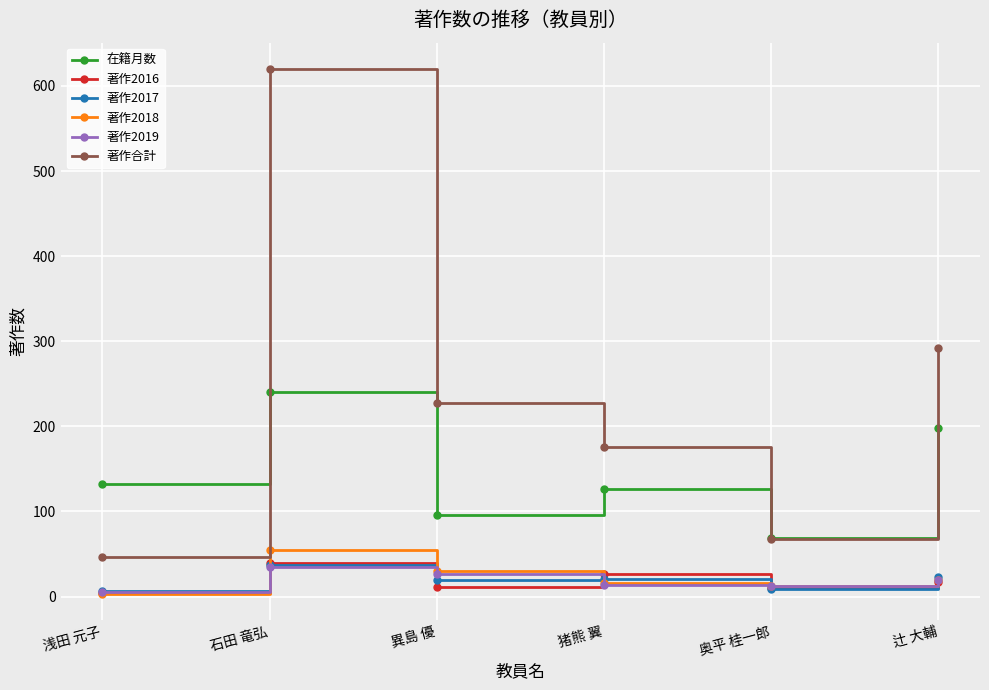

Is it true that 著作2017 equals 21 at 猪熊 翼?

True